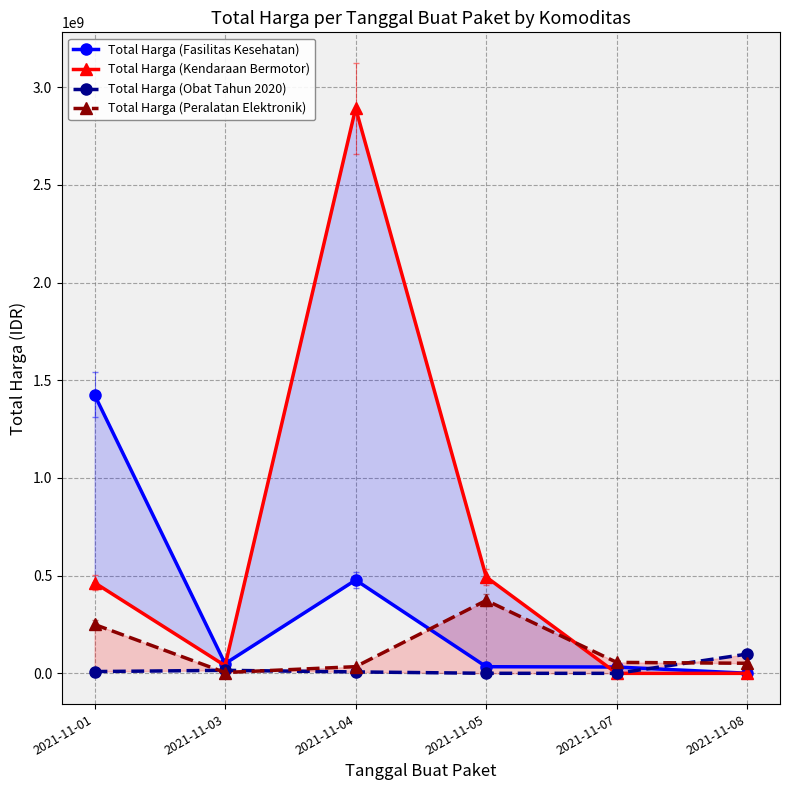

How many intersections are there between Total Harga (Peralatan Elektronik) and Total Harga (Obat Tahun 2020)?

3